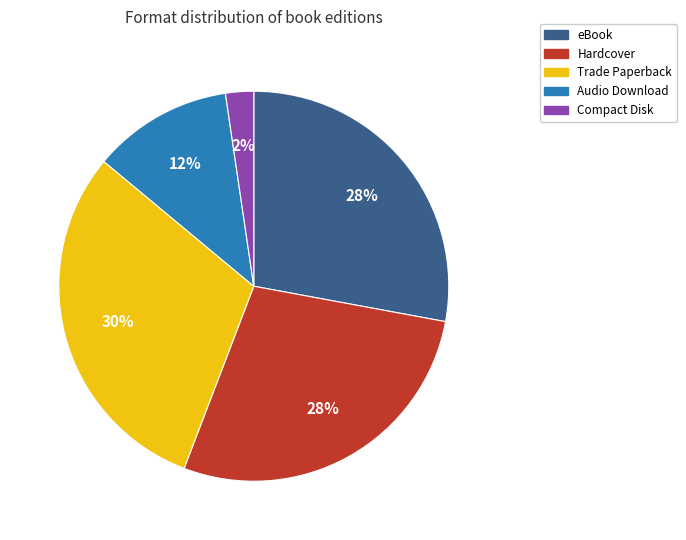

What percentage is the Audio Download slice, to the nearest percent?

12%